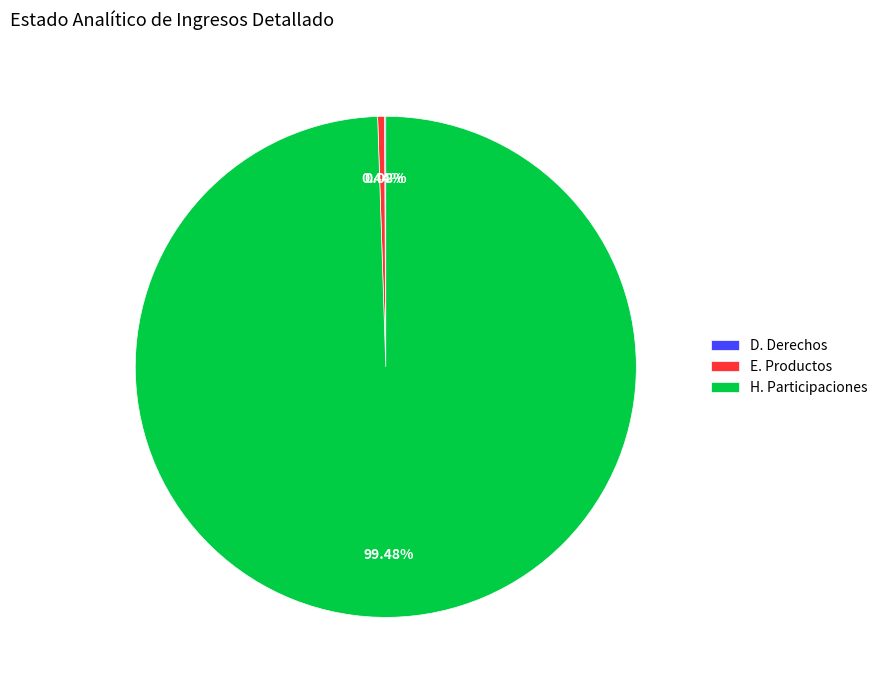

Does any single category account for the majority?

Yes